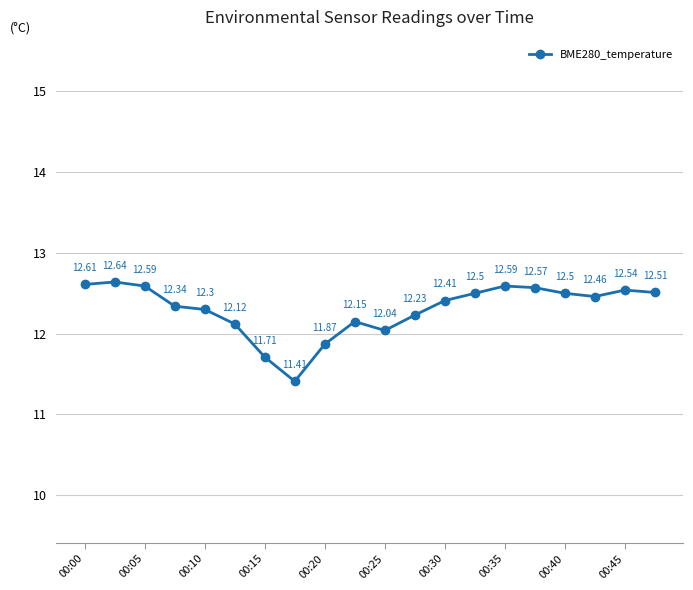

True or false: the data has more than 1 interior local peaks.

True